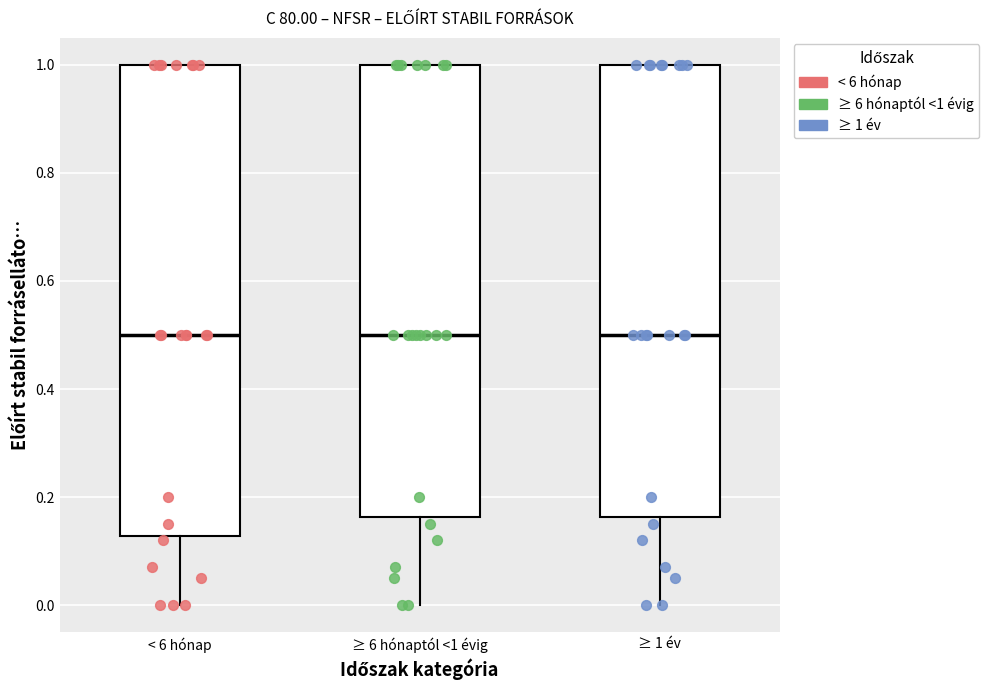

Which box is the tallest, from its lower edge to its upper edge?

< 6 hónap